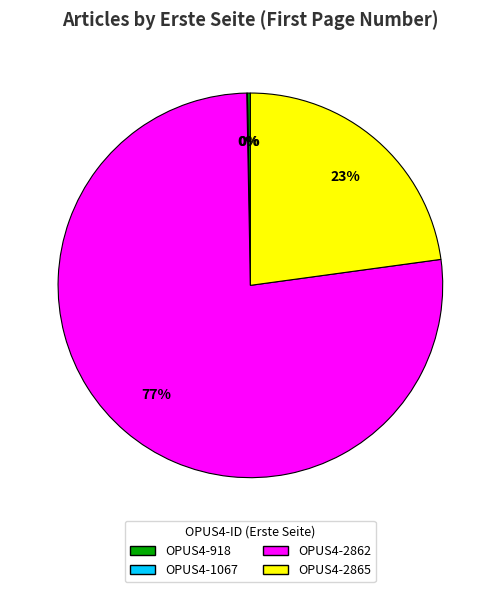

To the nearest percent, what percentage of the pie is OPUS4-2862?

77%